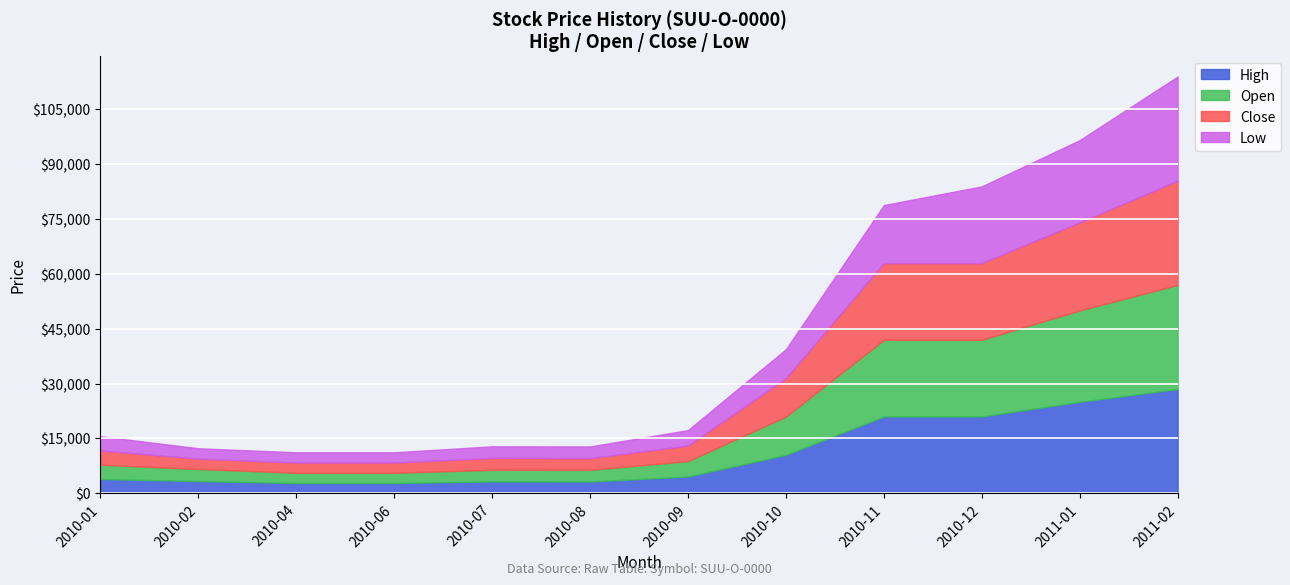

What is the approximate value of Open at 2010-06, to the nearest 10?

2800